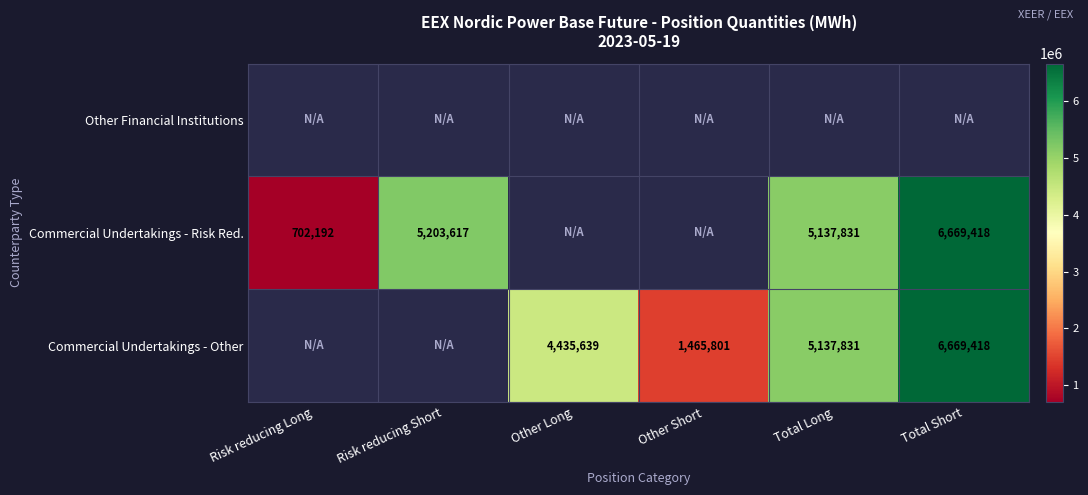

Between Risk reducing Long and Other Long, which is larger?

Other Long